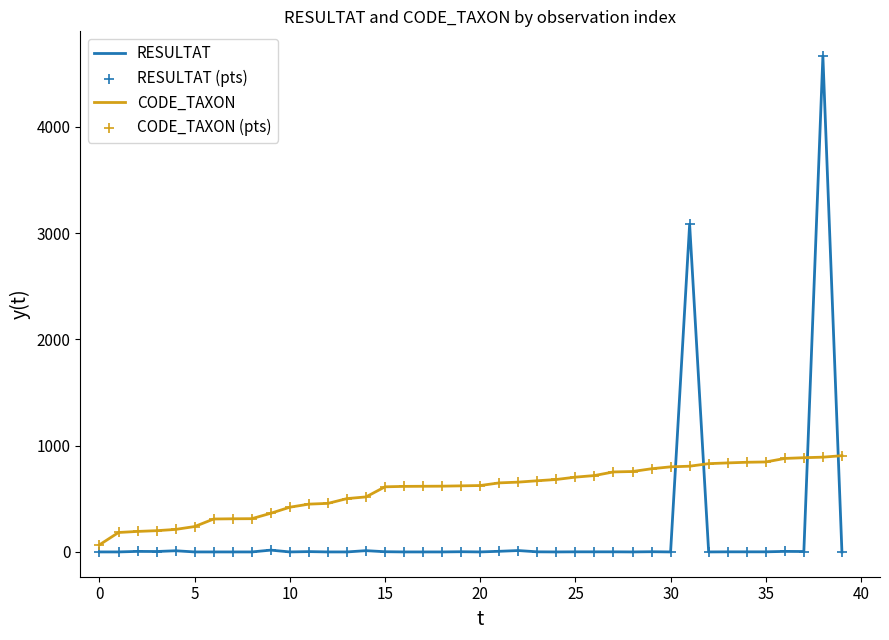

Rank the series by their average value, from lowest to highest.

RESULTAT, CODE_TAXON